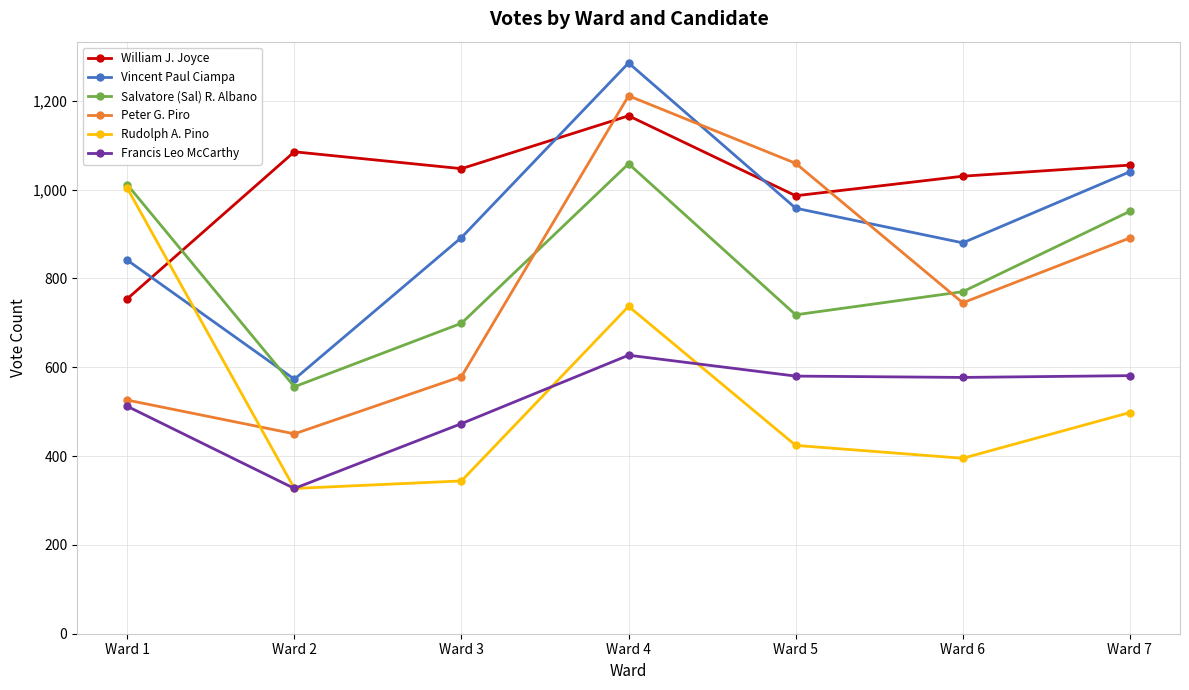

True or false: Salvatore (Sal) R. Albano has more than 0 interior local peaks.

True